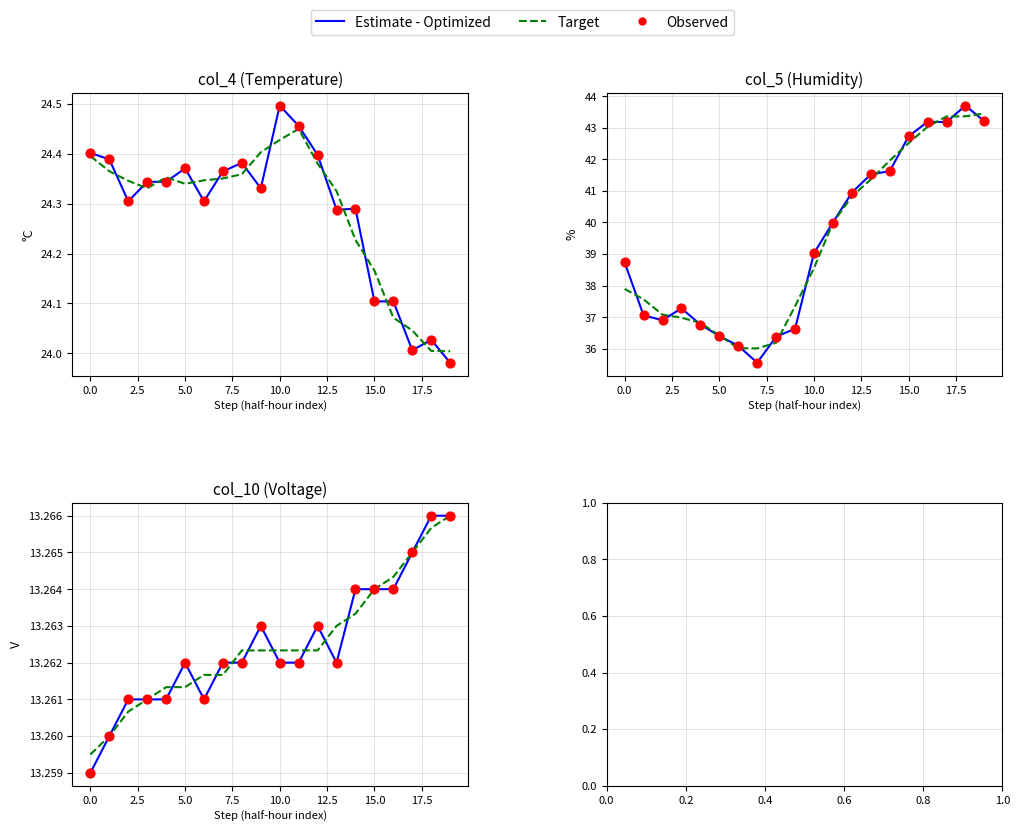

Is the value of Observed at 17.5 greater than the value of Target at 14?

No